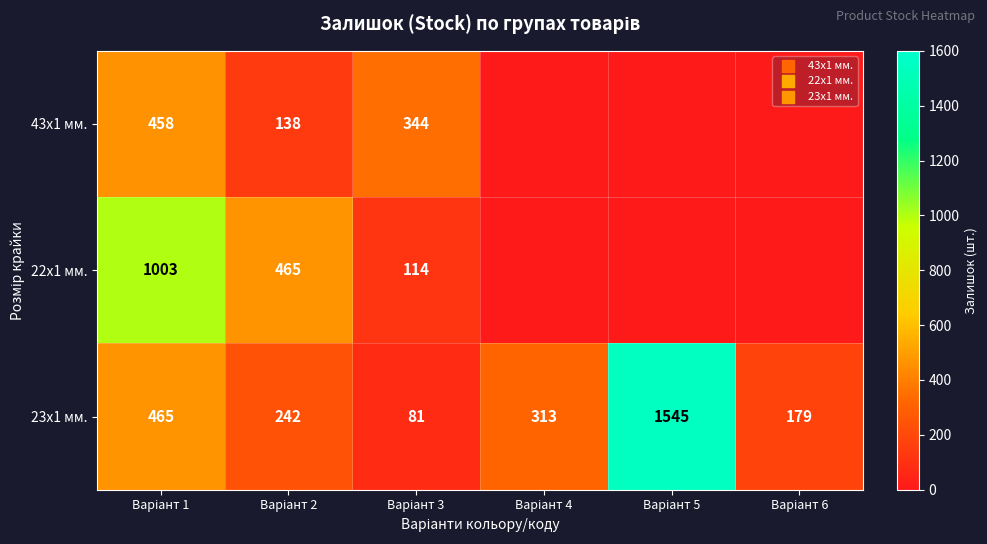

How many values in the 23x1 мм. series are below 313?

3